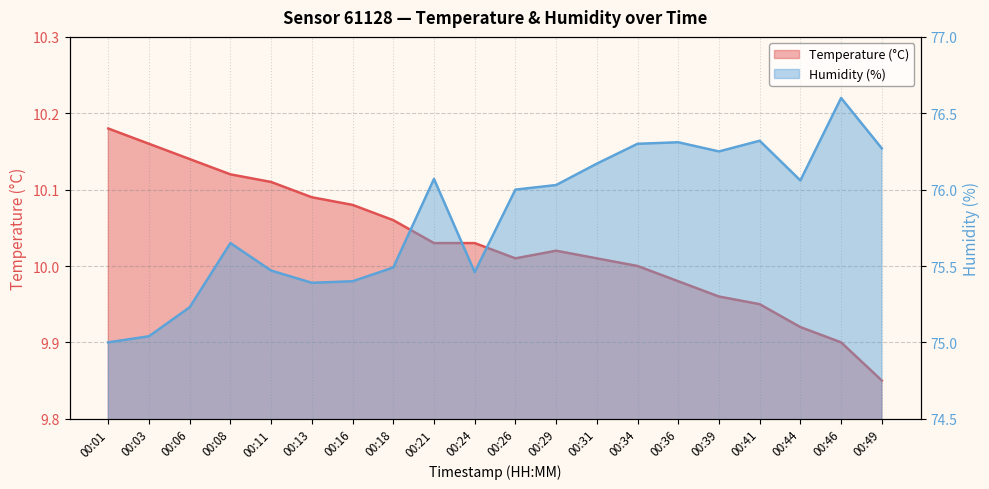

Which series has the widest spread of values?

Humidity (%)